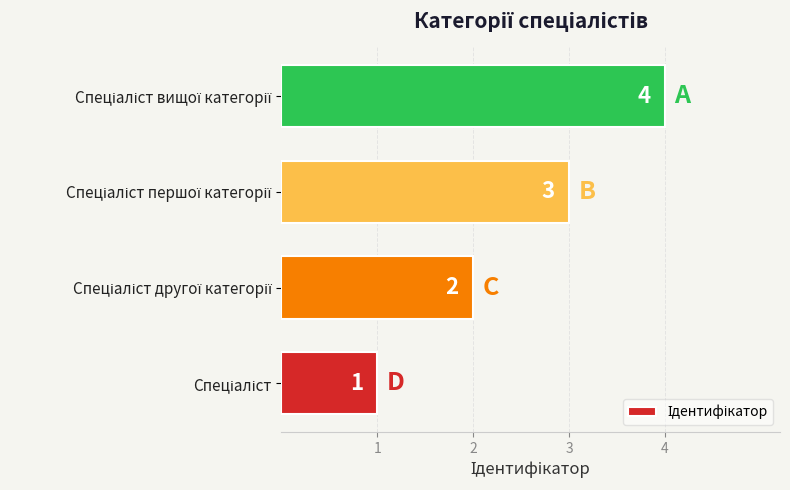

How many values are between 2 and 4?

3